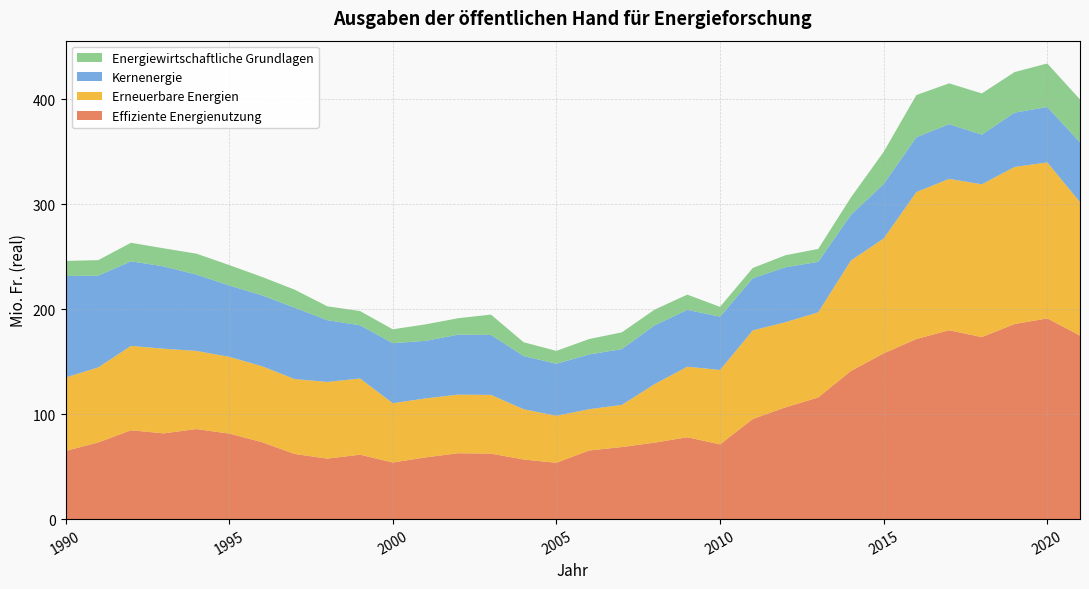

Reading left to right, list all the values displayed in this chart.

Effiziente Energienutzung: 1990=65.0	1991=73.1	1992=84.7	1993=81.7	1994=85.8	1995=81.5	1996=73.4	1997=62.1	1998=57.7	1999=61.4	2000=53.9	2001=58.8	2002=62.8	2003=62.4	2004=56.8	2005=53.7	2006=65.4	2007=68.7	2008=72.9	2009=78.0	2010=71.2	2011=95.4	2012=106.5	2013=115.9	2014=141.2	2015=157.9	2016=171.7	2017=180.0	2018=173.4	2019=185.9	2020=191.3	2021=174.9
Erneuerbare Energien: 1990=70.0	1991=71.6	1992=80.5	1993=80.7	1994=74.5	1995=73.2	1996=72.4	1997=71.4	1998=73.1	1999=72.6	2000=56.6	2001=56.3	2002=55.9	2003=56.0	2004=48.0	2005=44.7	2006=39.4	2007=40.2	2008=55.8	2009=67.2	2010=71.0	2011=84.5	2012=81.2	2013=81.2	2014=105.3	2015=109.5	2016=140.1	2017=144.3	2018=145.7	2019=149.7	2020=148.7	2021=127.3
Kernenergie: 1990=96.8	1991=87.5	1992=80.6	1993=78.5	1994=72.8	1995=68.0	1996=67.6	1997=68.0	1998=58.9	1999=50.7	2000=57.2	2001=54.8	2002=57.2	2003=57.2	2004=50.7	2005=49.6	2006=52.1	2007=53.2	2008=56.0	2009=54.2	2010=50.8	2011=49.7	2012=52.3	2013=48.1	2014=43.6	2015=51.9	2016=52.3	2017=52.1	2018=47.3	2019=51.8	2020=52.8	2021=57.0
Energiewirtschaftliche Grundlagen: 1990=14.3	1991=14.8	1992=17.7	1993=17.2	1994=19.9	1995=19.5	1996=17.5	1997=17.2	1998=13.2	1999=13.6	2000=13.2	2001=15.7	2002=15.7	2003=19.4	2004=13.2	2005=12.3	2006=14.7	2007=16.0	2008=15.0	2009=14.5	2010=9.4	2011=9.8	2012=11.4	2013=12.3	2014=16.5	2015=30.7	2016=40.2	2017=38.9	2018=39.3	2019=38.7	2020=41.5	2021=40.8